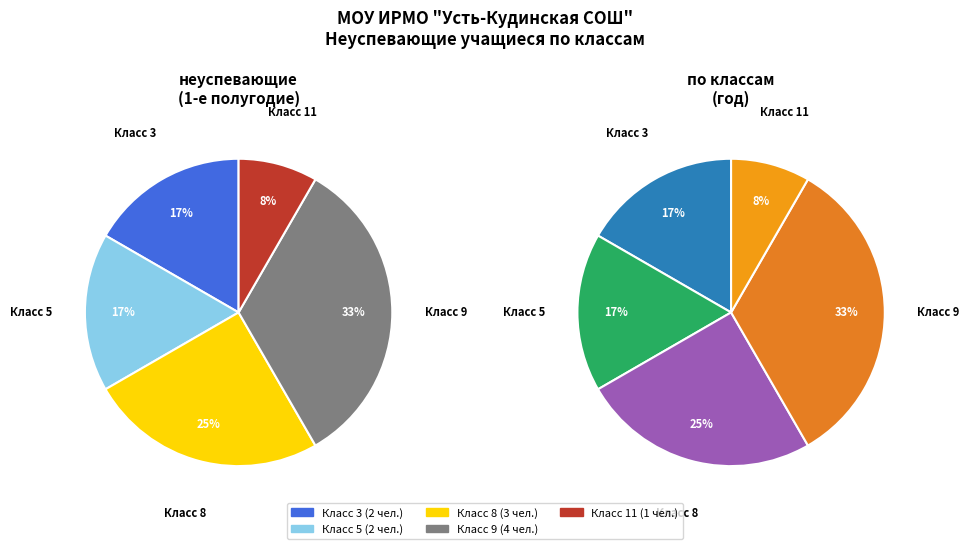

How many segments does this pie chart have?

5